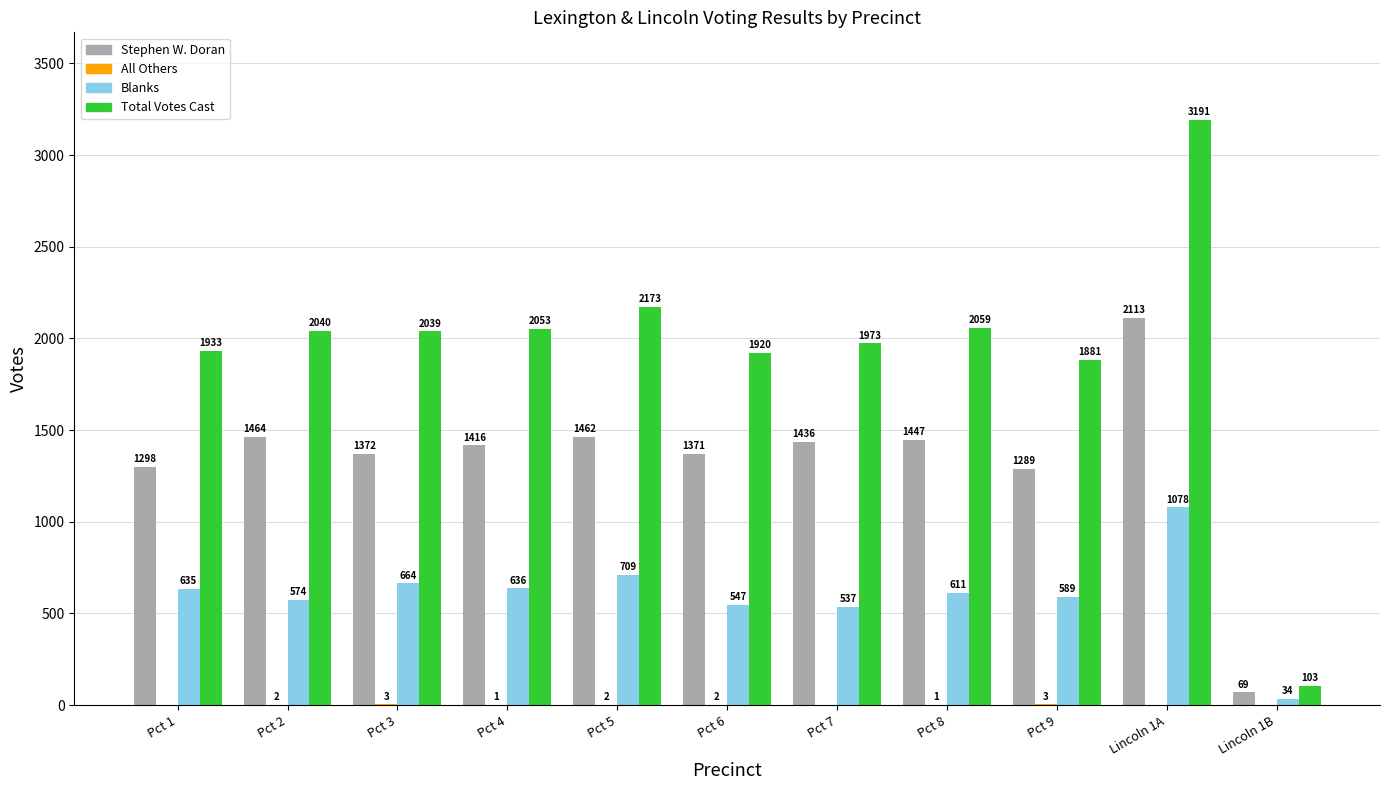

Which category has the highest value in the Stephen W. Doran series?

Lincoln 1A